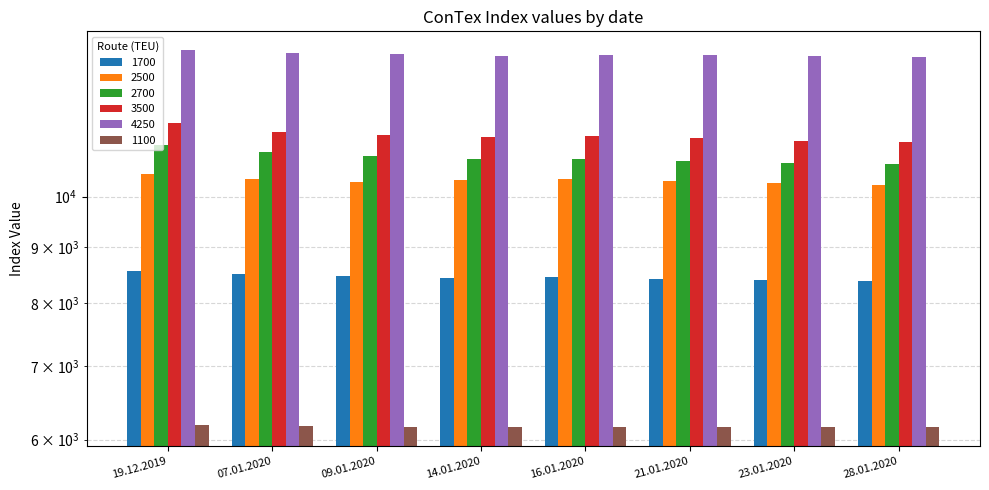

How many data points in 1700 are less than 8441?

4